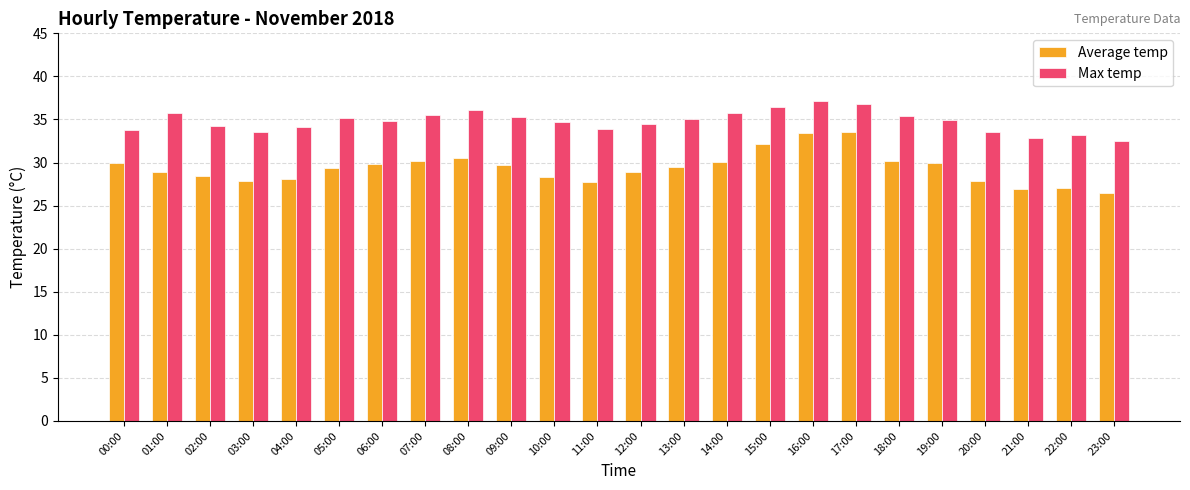

Rank the series by their maximum value, from lowest to highest.

Average temp, Max temp